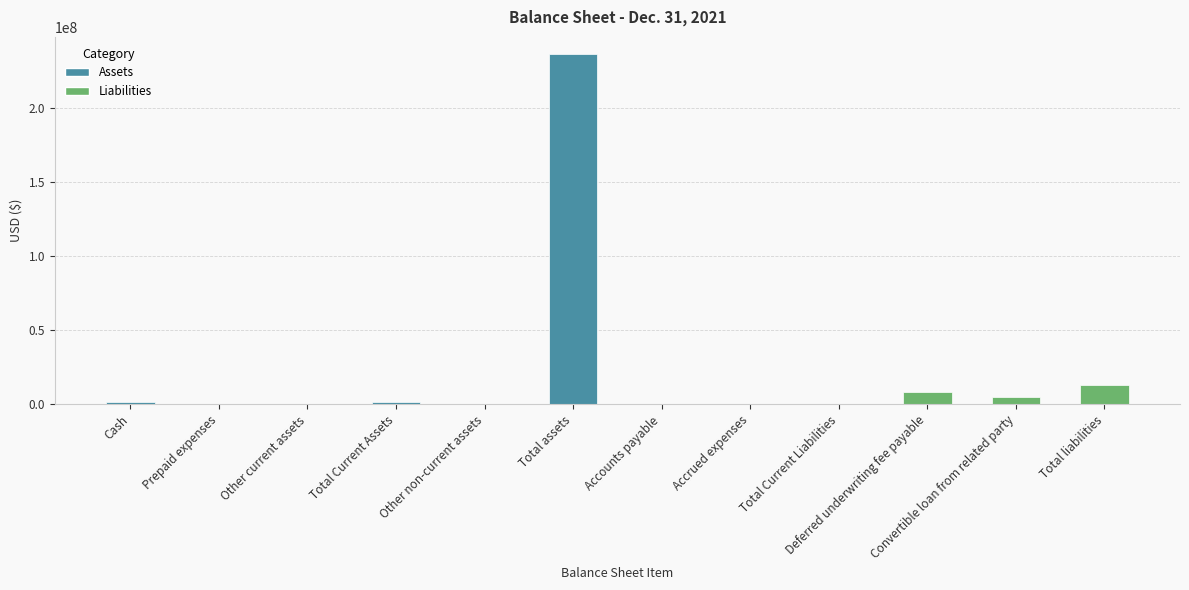

Is it true that the value at Other current assets is 14250?

True